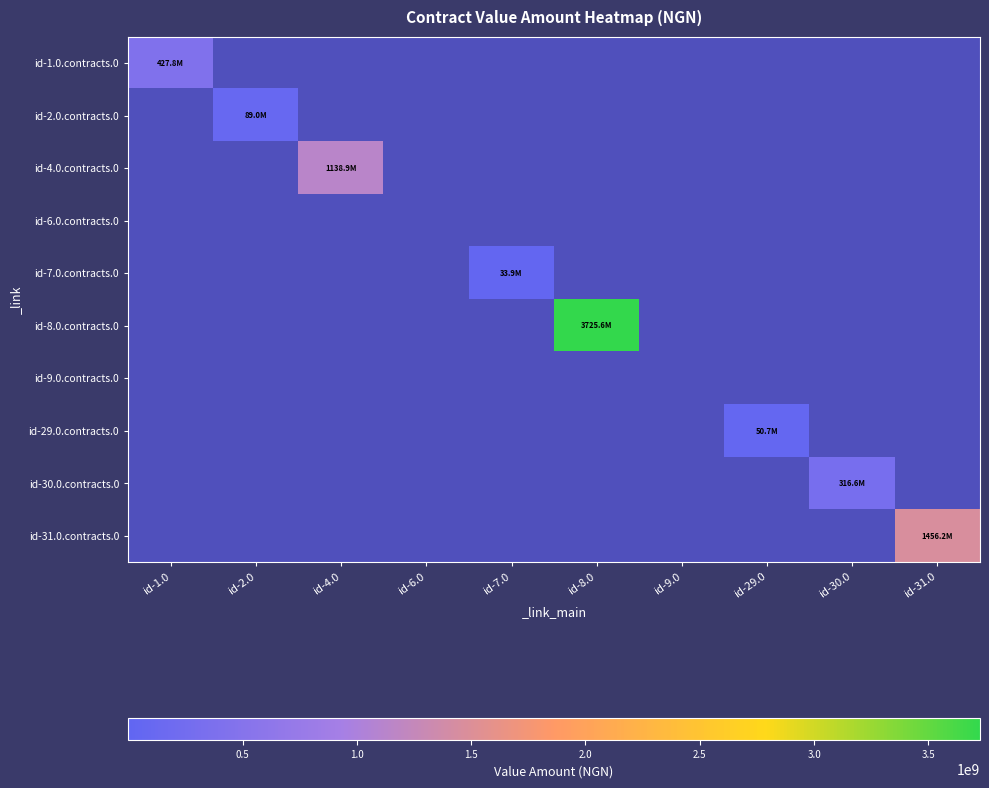

How many categories are shown in the chart?

10